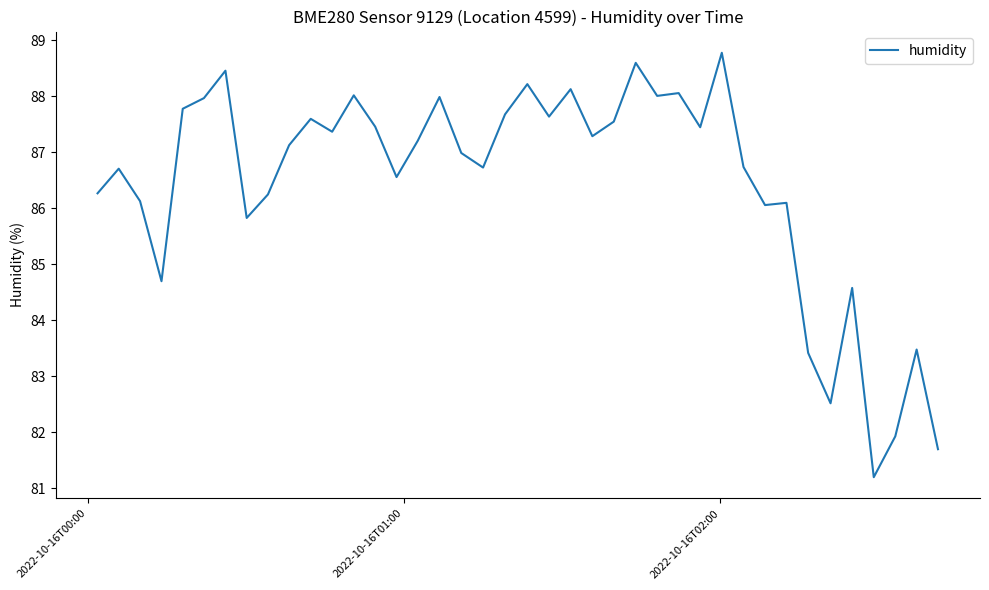

What is the difference between the maximum and minimum values?

7.6